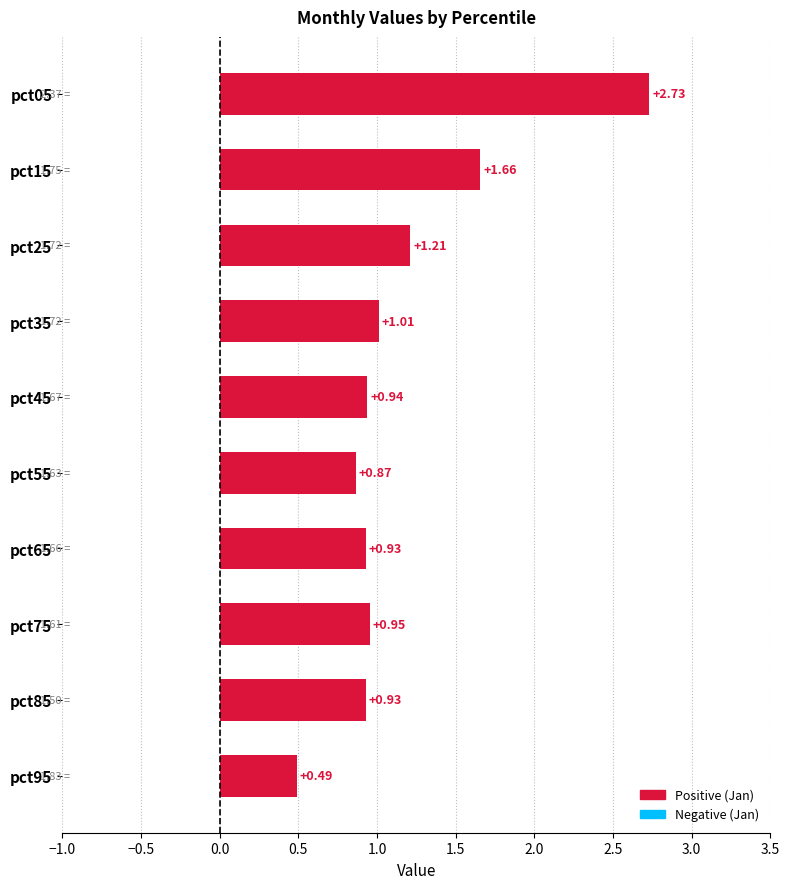

What is the difference between the maximum and minimum values?

2.2